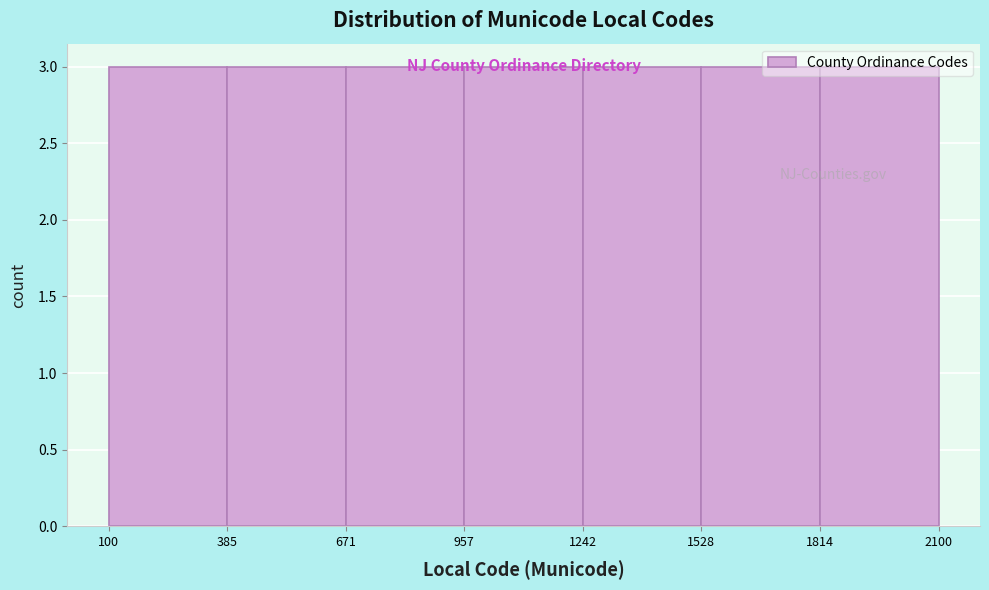

Reading left to right, transcribe this chart: for each bar, give the range it covers on the x-axis and its height. The values are not printed on the chart, so give them approximately, as read against the axis.

100 to 385: 3
385 to 671: 3
671 to 957: 3
957 to 1242: 3
1242 to 1528: 3
1528 to 1814: 3
1814 to 2100: 3